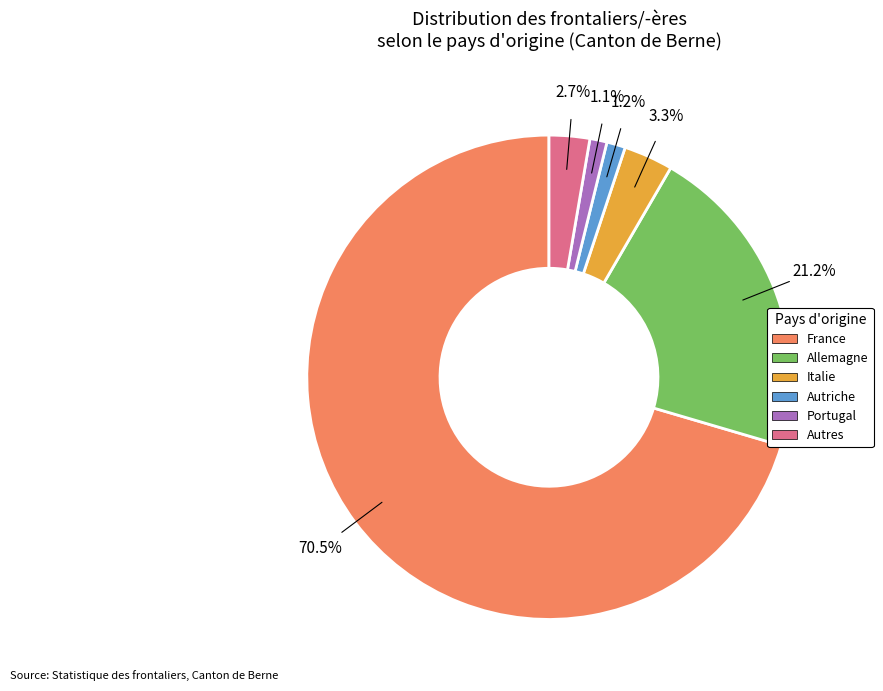

Is it true that Autriche is 11% of the pie?

False